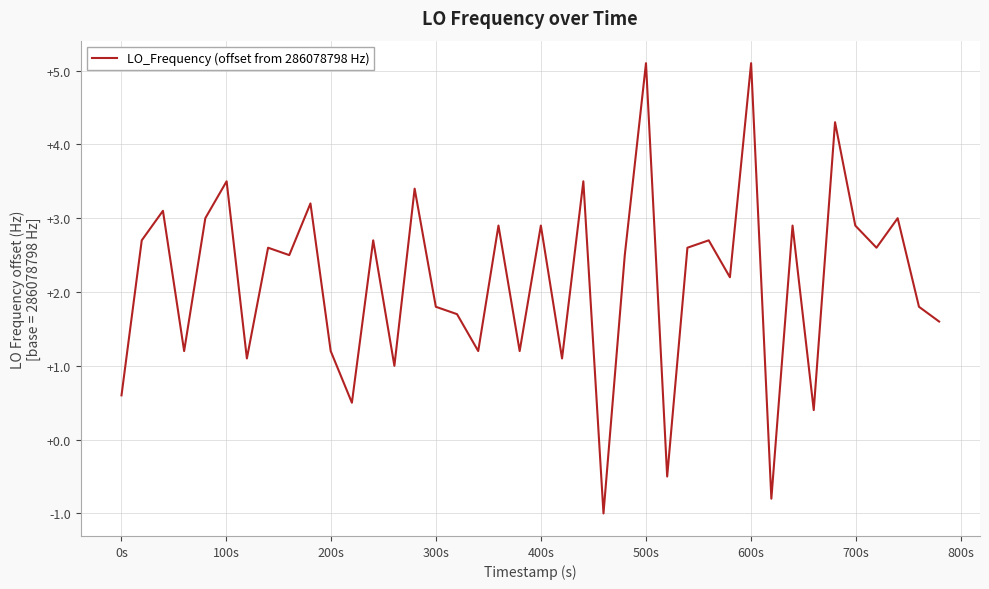

What is the difference between the maximum and minimum values?

6.1